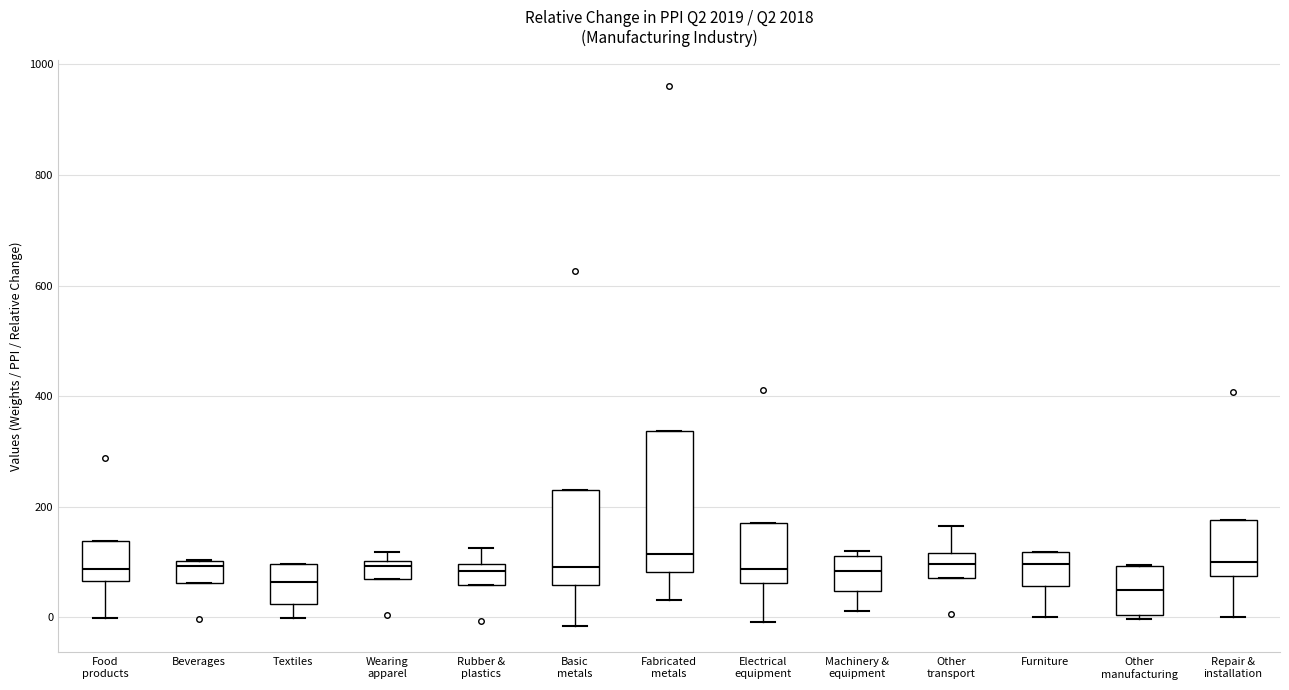

Where does the lower whisker of the box for Machinery & equipment end on the y-axis? The values are not printed on the chart, so give them approximately, as read against the axis.

20